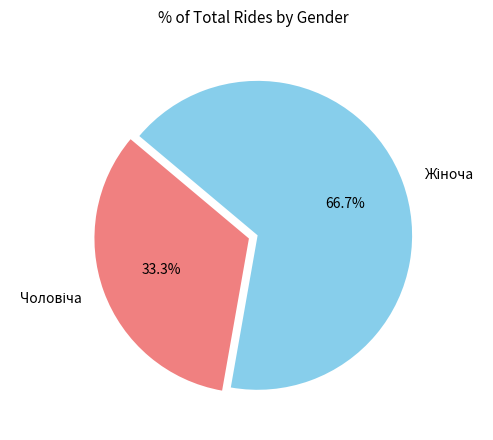

Does any single category account for the majority?

Yes